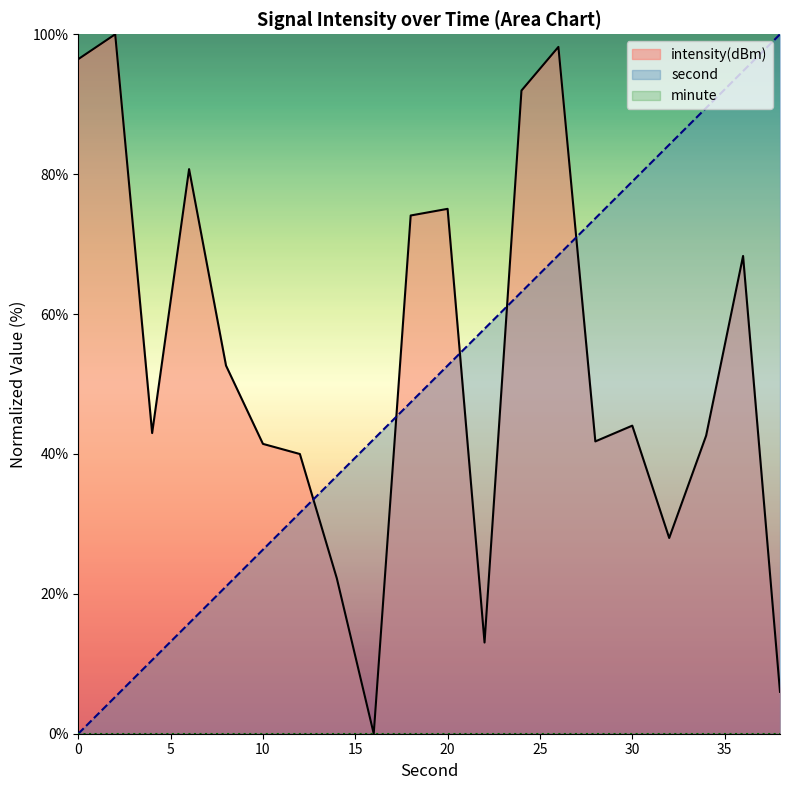

What is the difference between the maximum and second lowest values in the intensity series?

94.0